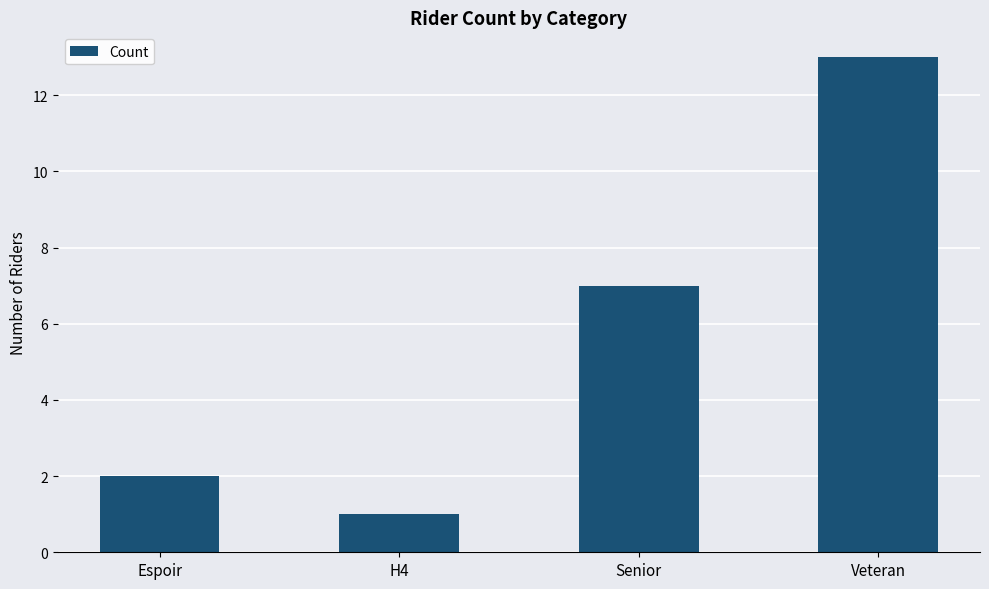

Is it true that the value at Espoir is 1?

False